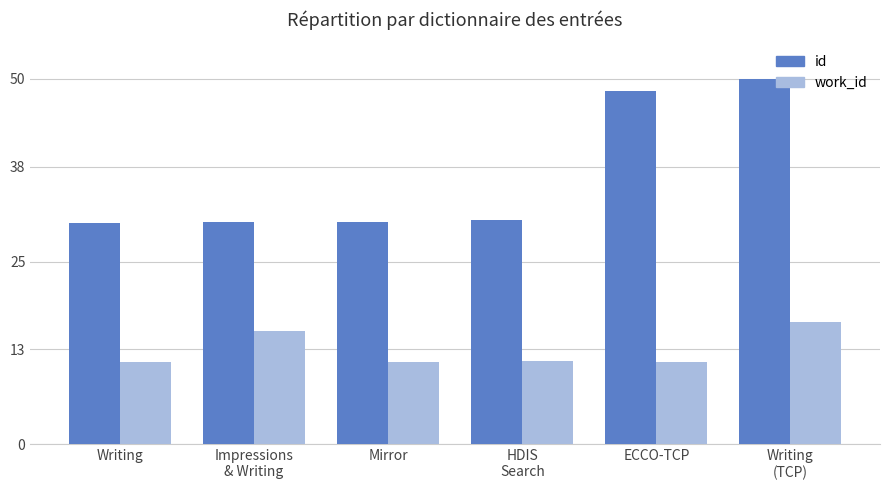

At Mirror, list the series in order from largest to smallest.

id, work_id